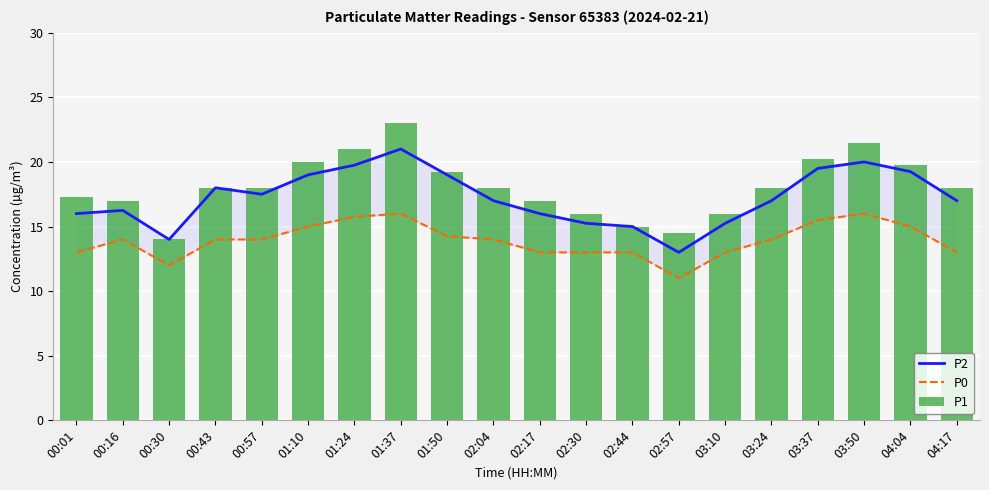

True or false: P0 has a value of 6.8 at 04:17.

False